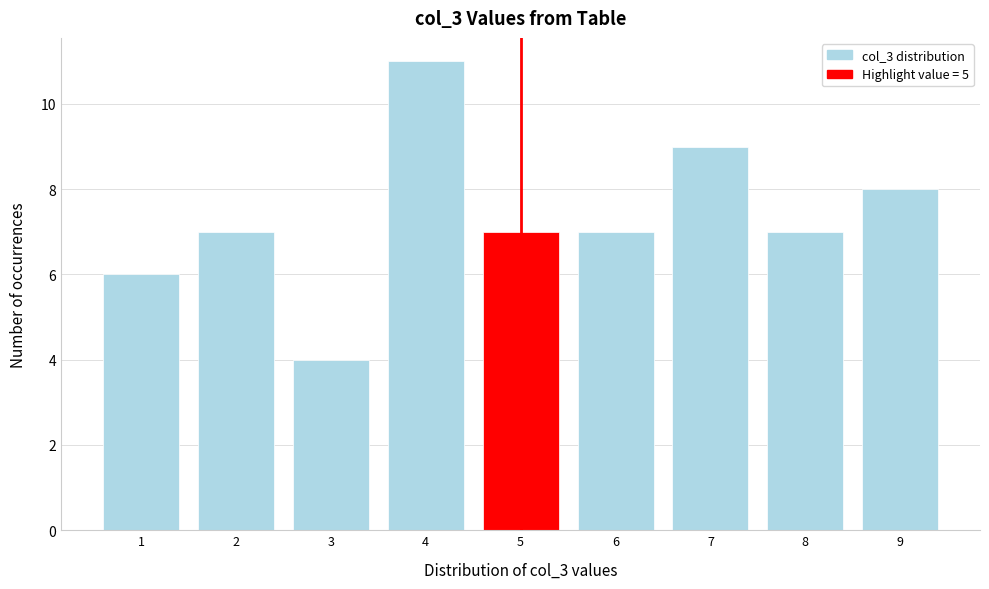

Reading left to right, list every bar in this chart as the range it spans on the x-axis followed by its height. The values are not printed on the chart, so give them approximately, as read against the axis.

0.5 to 1.5: 6
1.5 to 2.5: 7
2.5 to 3.5: 4
3.5 to 4.5: 11
4.5 to 5.5: 7
5.5 to 6.5: 7
6.5 to 7.5: 9
7.5 to 8.5: 7
8.5 to 9.5: 8